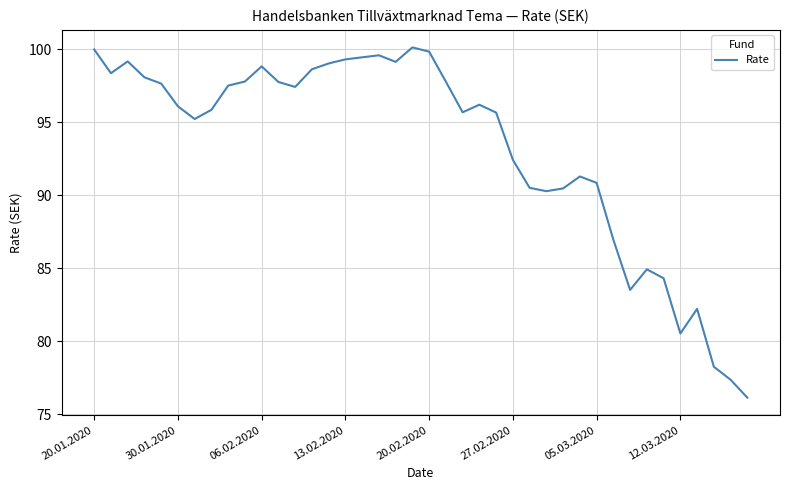

What is the minimum value shown in the chart?

76.1